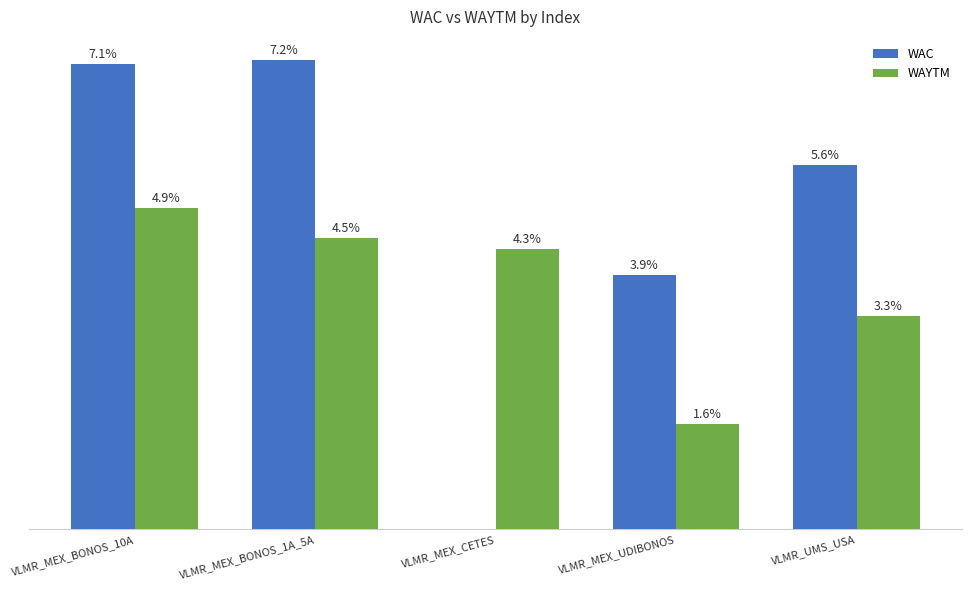

At which label does WAC first exceed 5?

VLMR_MEX_BONOS_10A